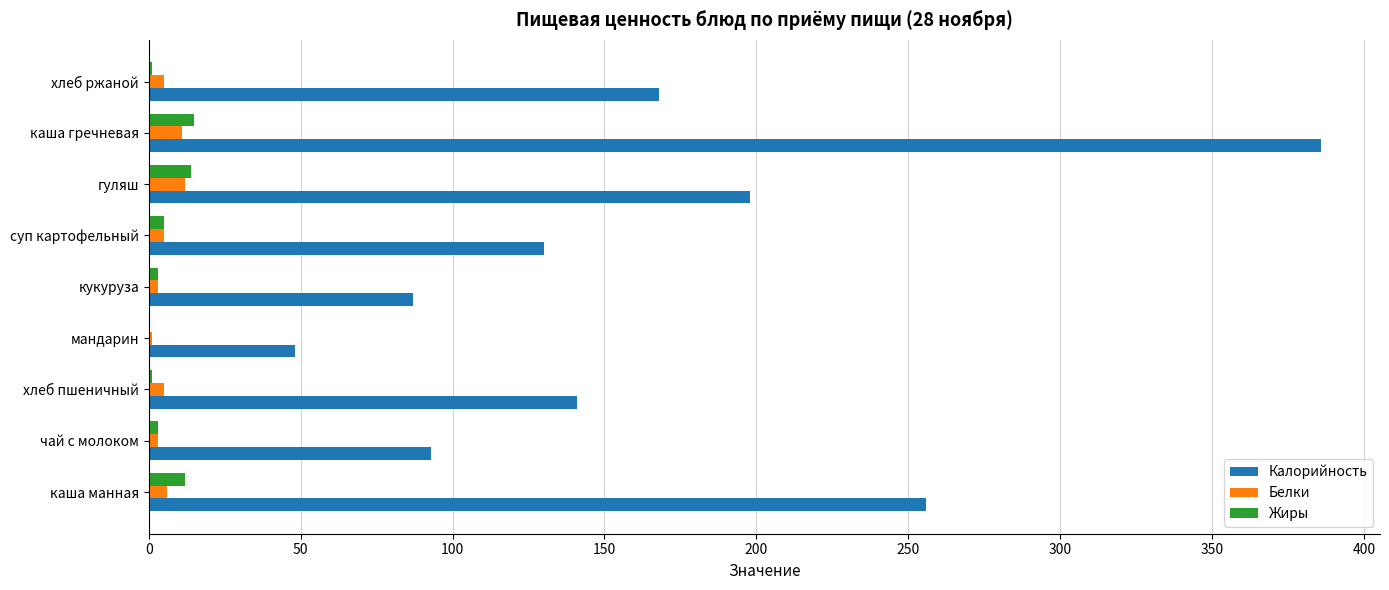

At which category is the sum across all series the highest?

каша гречневая